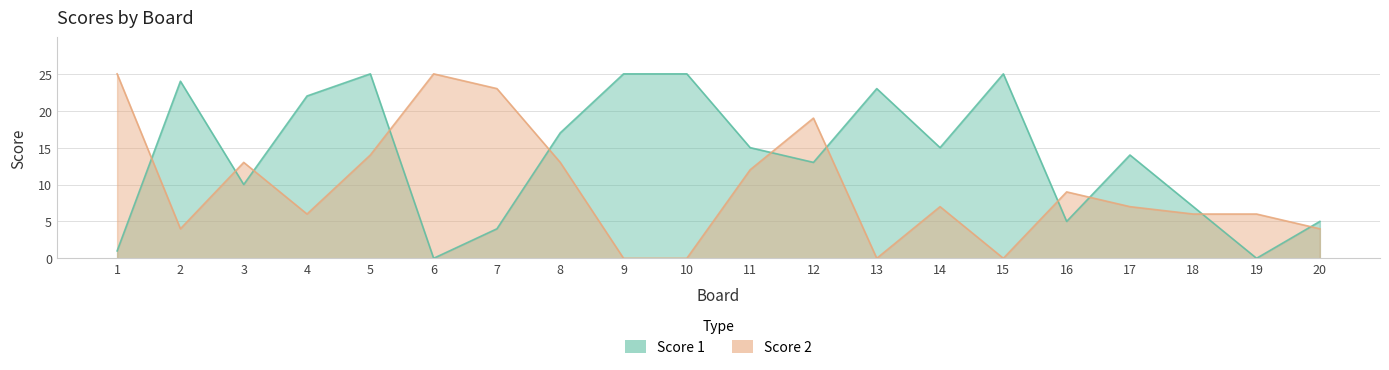

What are all the series names shown in the legend?

Score 1, Score 2